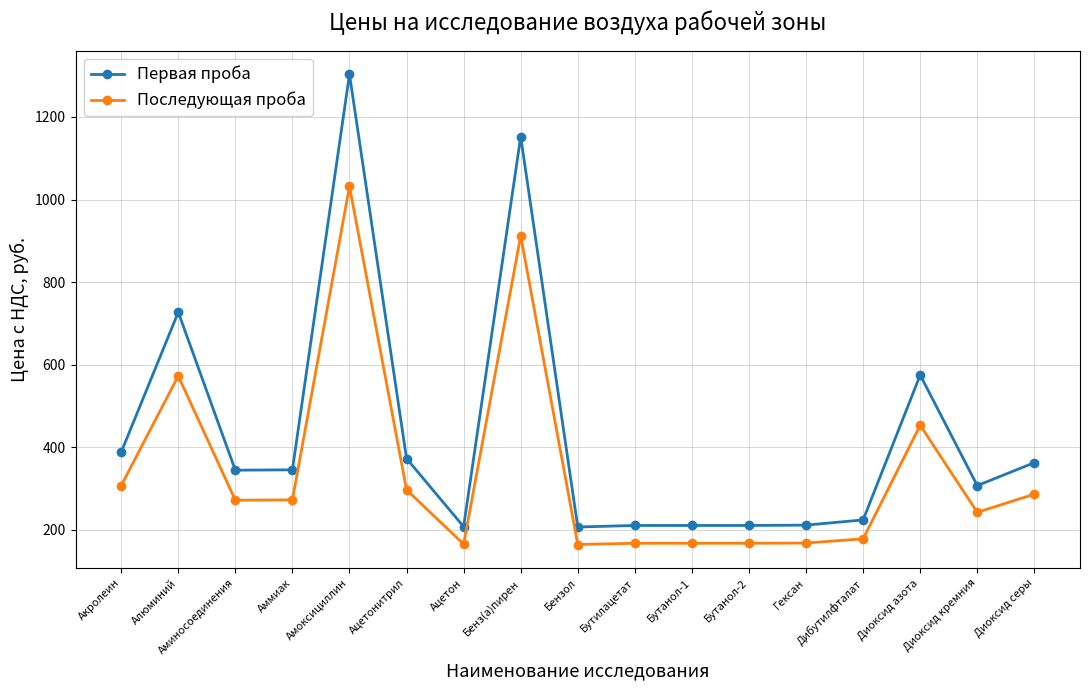

Which series has the largest total across all categories?

Первая проба